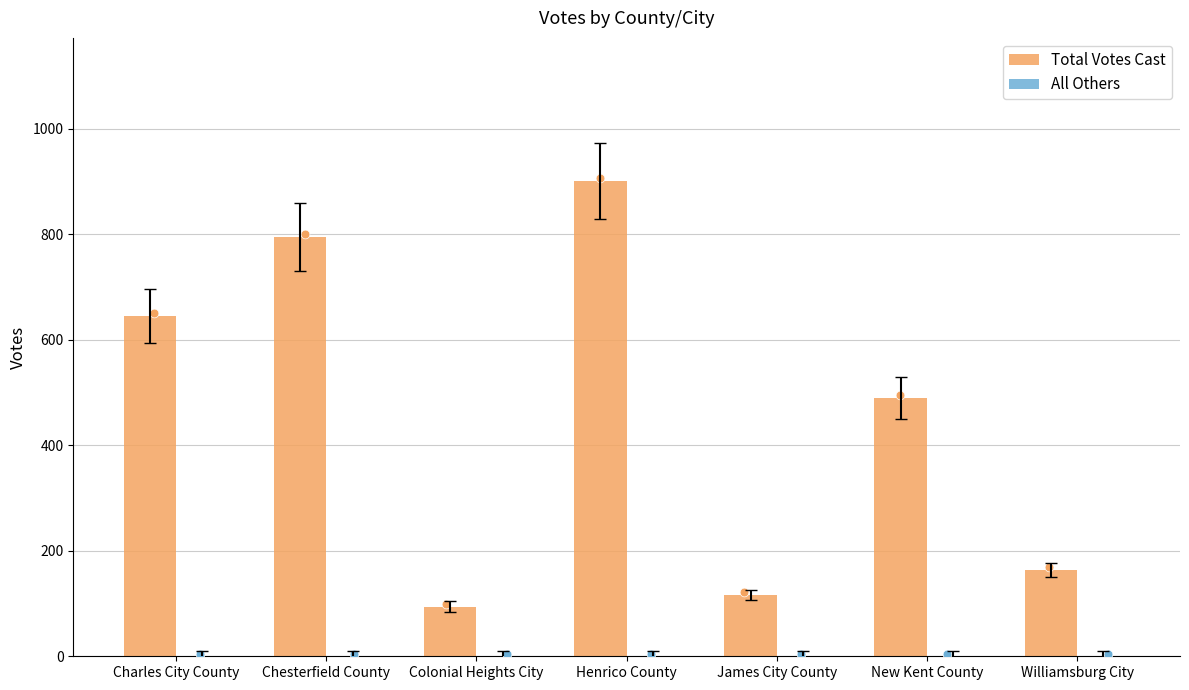

Which series has the largest Y range (max minus min)?

Total Votes Cast